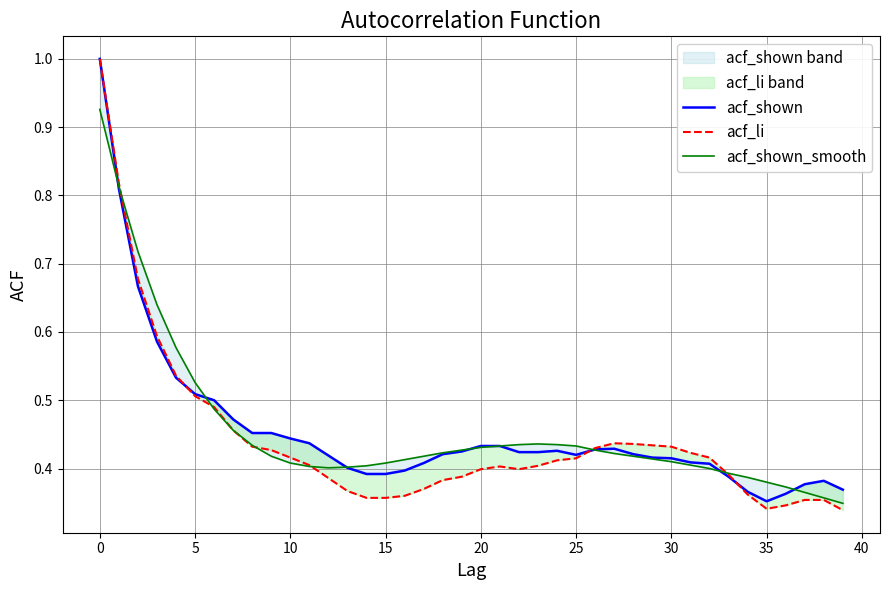

How many intersections are there between acf_li and acf_shown?

3